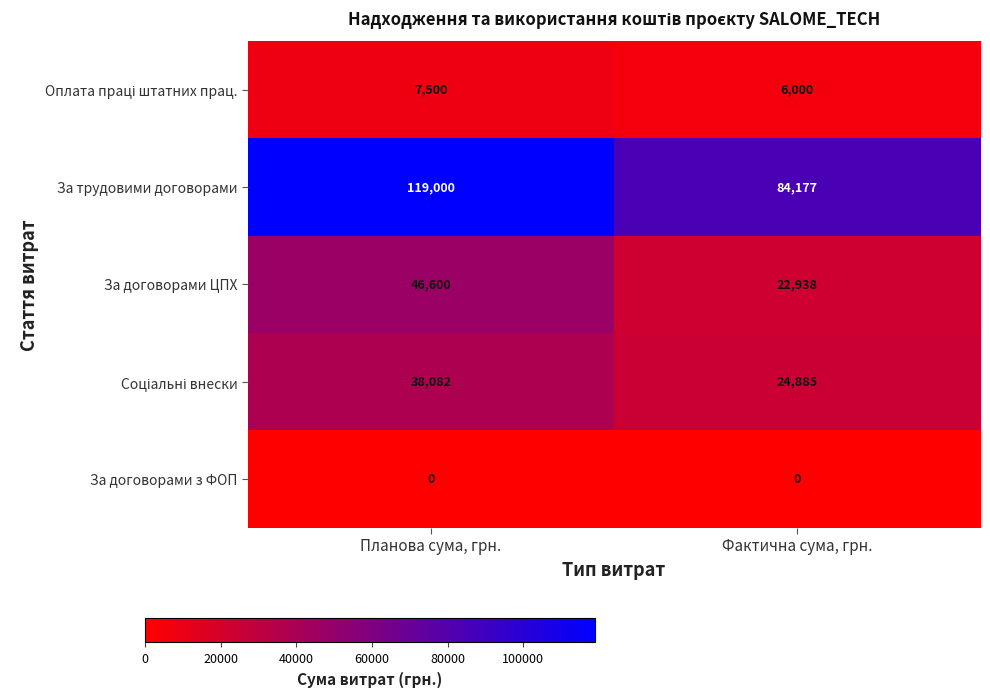

Which category has the highest value across all series?

Планова сума, грн.